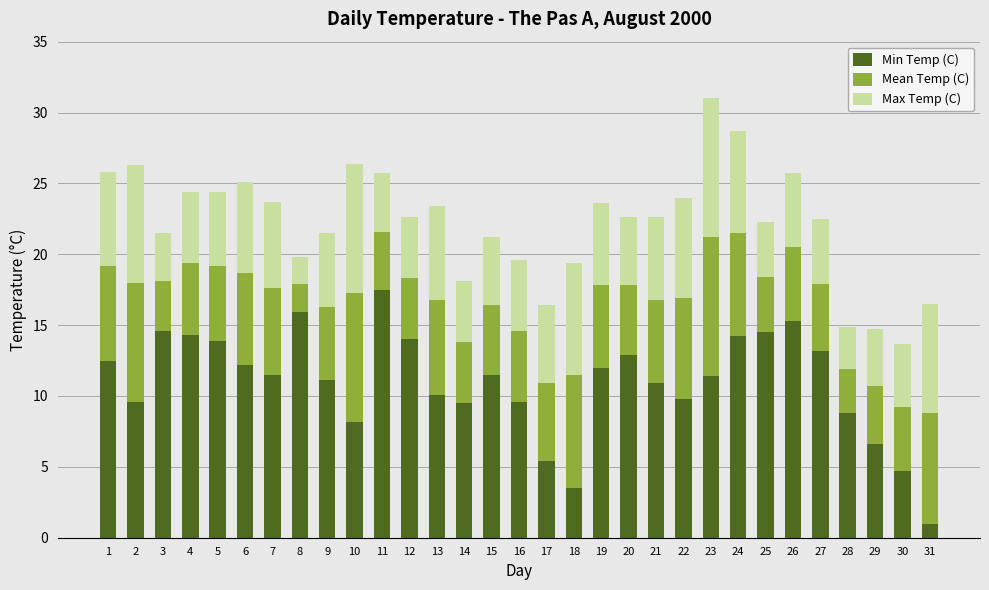

Are the bars grouped side by side (vs. stacked)?

No